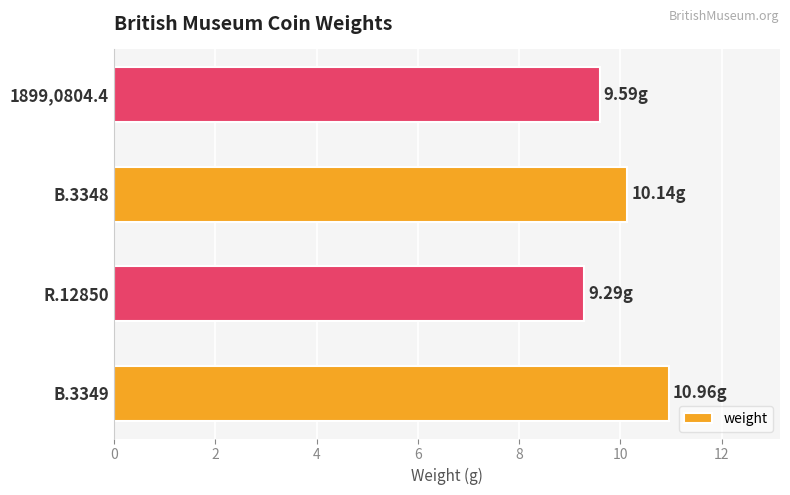

Rank the categories by value from lowest to highest.

R.12850, 1899,0804.4, B.3348, B.3349